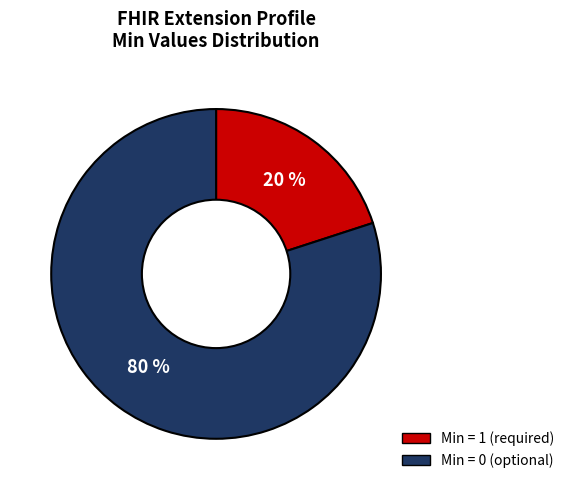

Does any single category account for the majority?

Yes